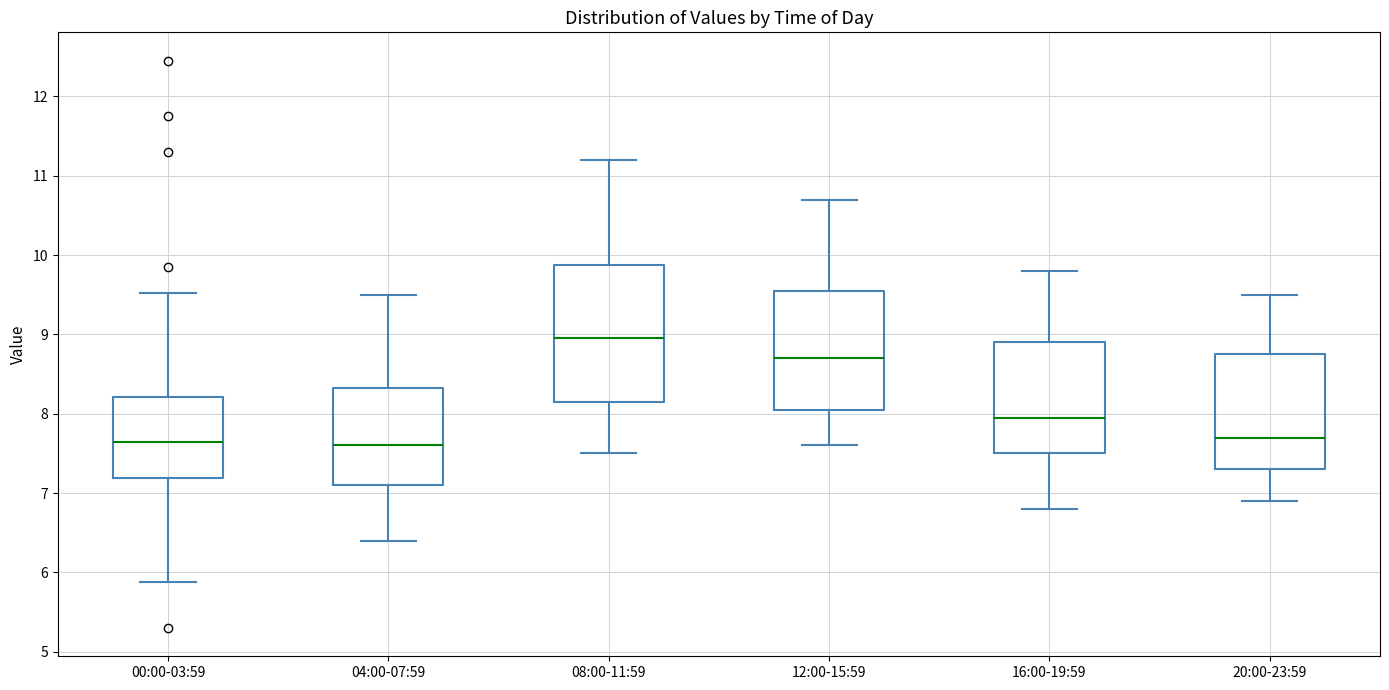

Reading left to right, transcribe this box plot: for each box, give where its median line is, the range the box spans, and where its two whiskers end, as read against the y-axis. The values are not printed on the chart, so give them approximately, as read against the axis.

00:00-03:59: median 7.6, box 7.2 to 8.2, whiskers 5.9 to 9.5
04:00-07:59: median 7.6, box 7.1 to 8.3, whiskers 6.4 to 9.5
08:00-11:59: median 9.0, box 8.2 to 9.9, whiskers 7.5 to 11.2
12:00-15:59: median 8.7, box 8.1 to 9.6, whiskers 7.6 to 10.7
16:00-19:59: median 8.0, box 7.5 to 8.9, whiskers 6.8 to 9.8
20:00-23:59: median 7.7, box 7.3 to 8.8, whiskers 6.9 to 9.5